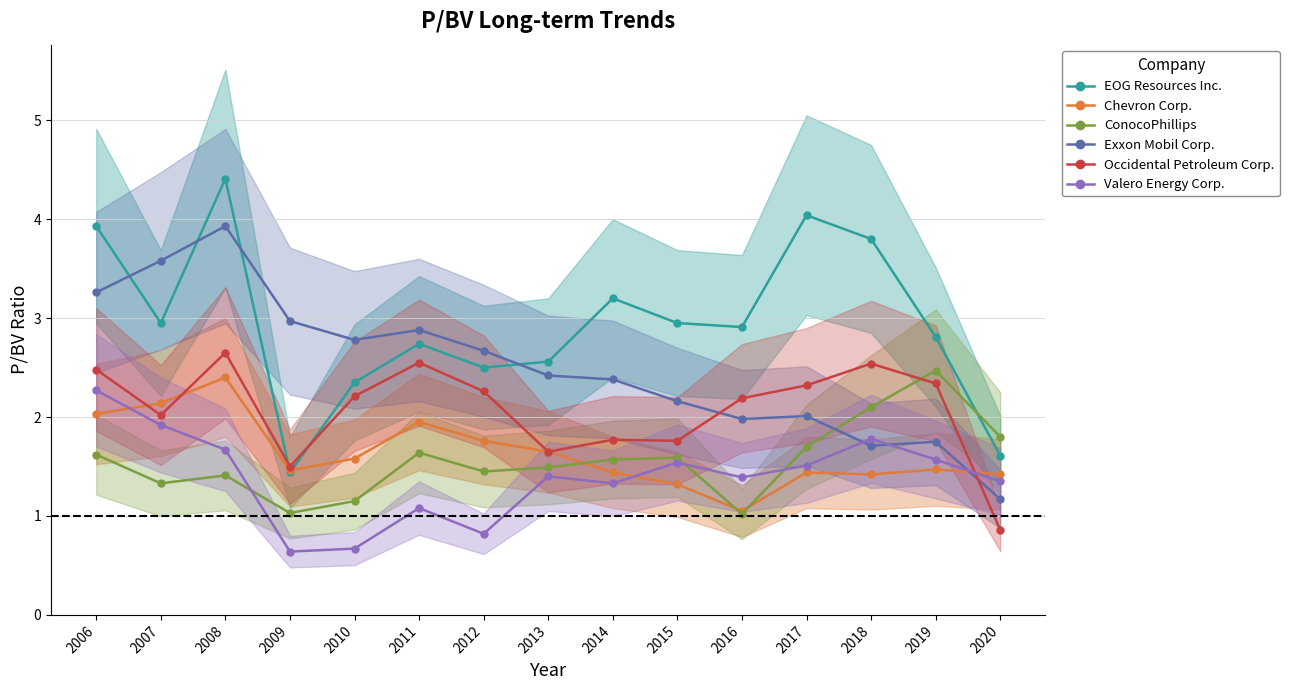

What is the total value across all series at 2013?

11.2